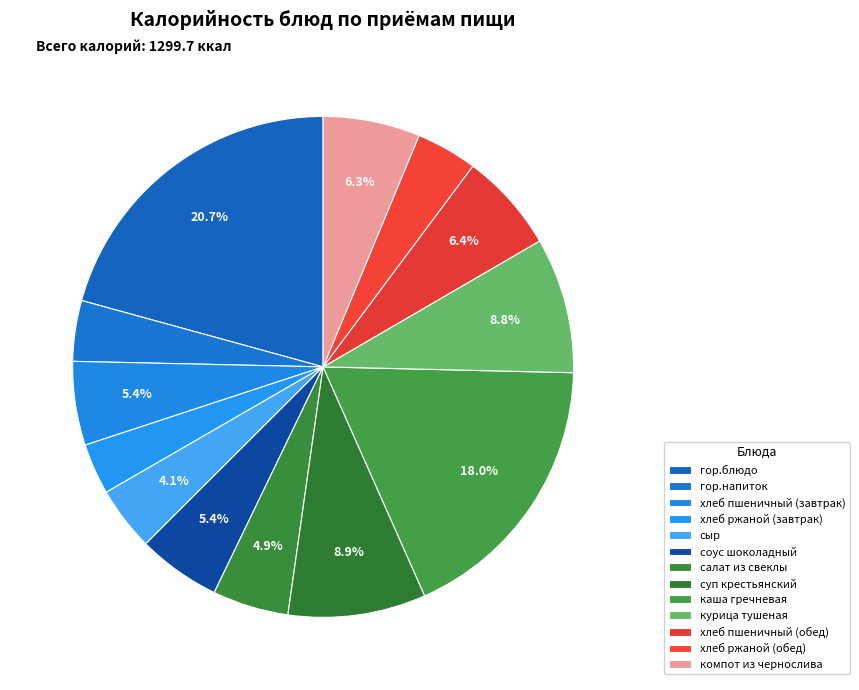

Is гор.напиток the majority of the pie?

No